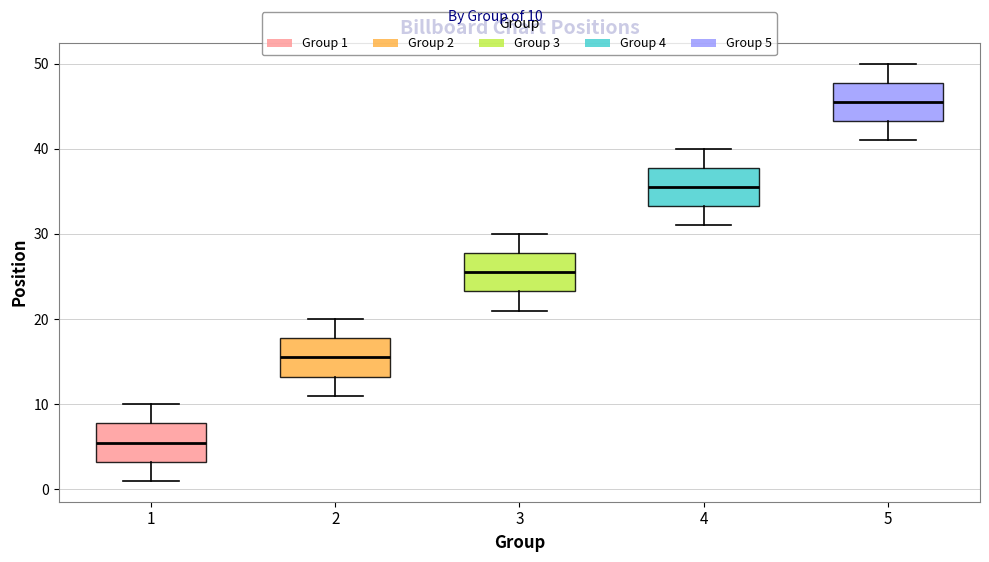

Reading left to right, transcribe this box plot: for each box, give where its median line is, the range the box spans, and where its two whiskers end, as read against the y-axis. The values are not printed on the chart, so give them approximately, as read against the axis.

1: median 6, box 3 to 8, whiskers 1 to 10
2: median 16, box 13 to 18, whiskers 11 to 20
3: median 26, box 23 to 28, whiskers 21 to 30
4: median 36, box 33 to 38, whiskers 31 to 40
5: median 46, box 43 to 48, whiskers 41 to 50